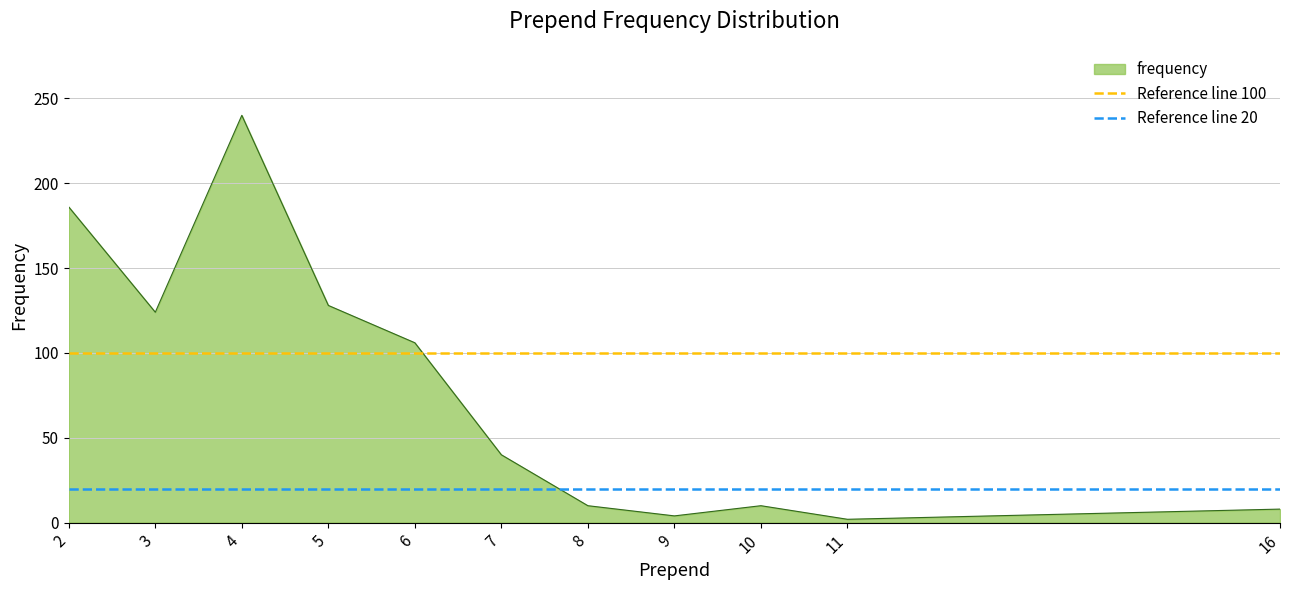

The value of frequency at 7 is 40. True or false?

True